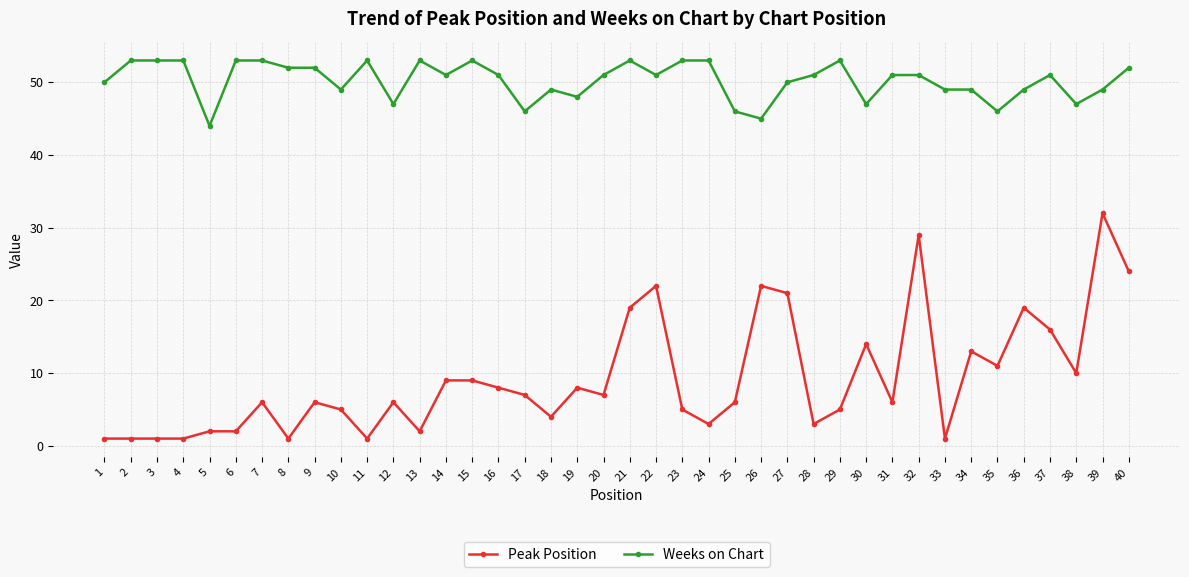

Reading left to right, what are all the values shown in this chart?

Peak Position: 1=1	2=1	3=1	4=1	5=2	6=2	7=6	8=1	9=6	10=5	11=1	12=6	13=2	14=9	15=9	16=8	17=7	18=4	19=8	20=7	21=19	22=22	23=5	24=3	25=6	26=22	27=21	28=3	29=5	30=14	31=6	32=29	33=1	34=13	35=11	36=19	37=16	38=10	39=32	40=24
Weeks on Chart: 1=50	2=53	3=53	4=53	5=44	6=53	7=53	8=52	9=52	10=49	11=53	12=47	13=53	14=51	15=53	16=51	17=46	18=49	19=48	20=51	21=53	22=51	23=53	24=53	25=46	26=45	27=50	28=51	29=53	30=47	31=51	32=51	33=49	34=49	35=46	36=49	37=51	38=47	39=49	40=52